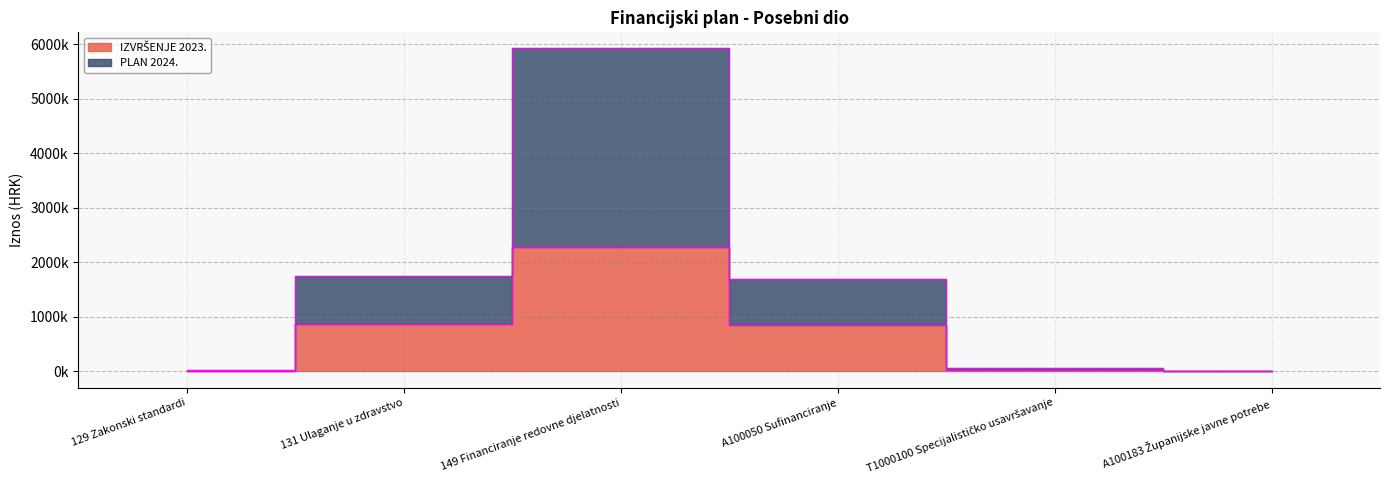

Which series has the largest total across all categories?

PLAN 2024.